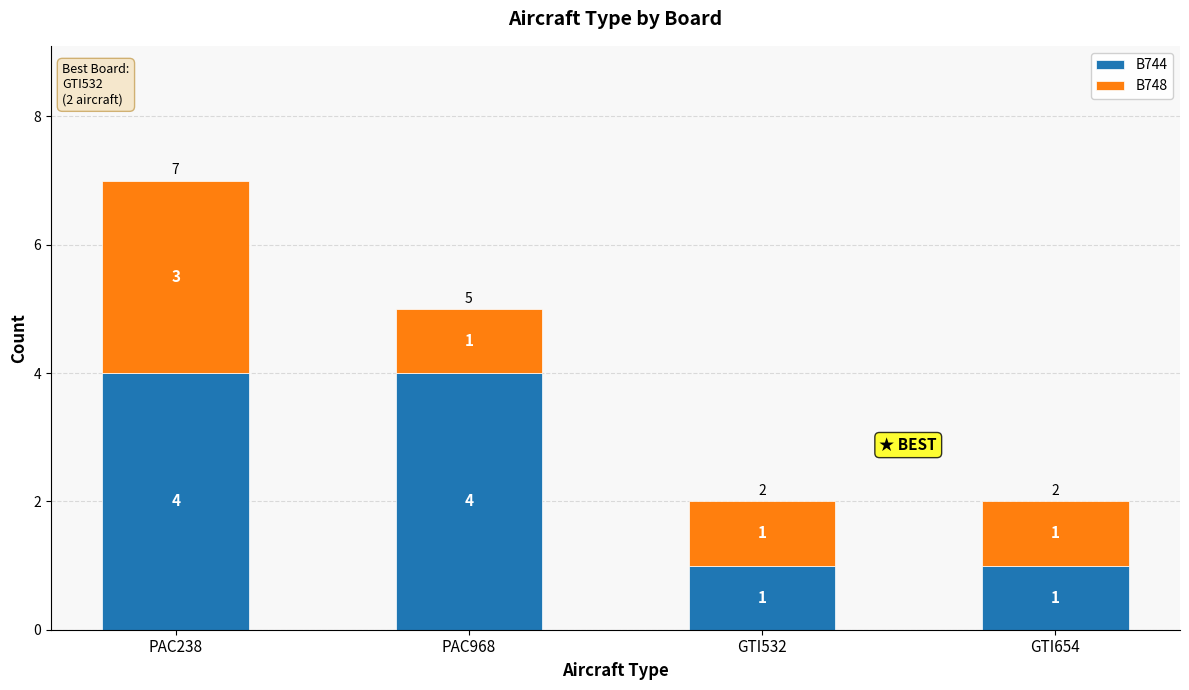

What is the difference between the B744 values at PAC968 and GTI654?

3